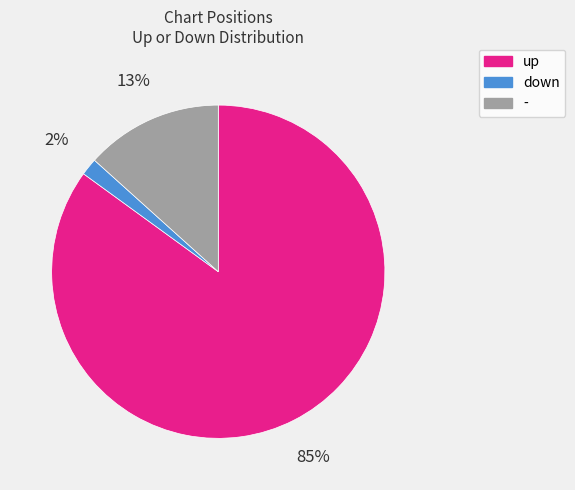

To the nearest percent, what portion does down represent?

2%